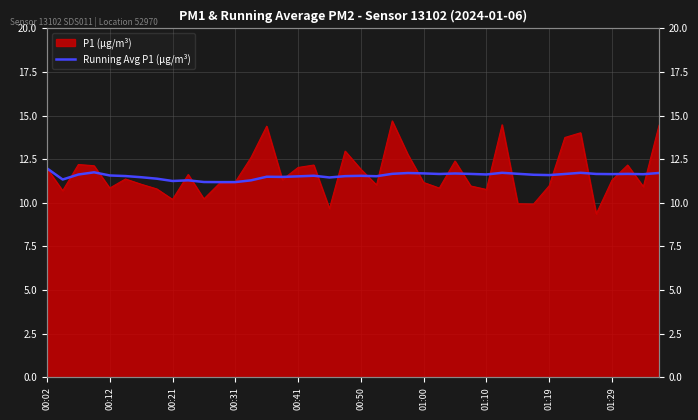

What is the value of the 7th point from the left?

11.5